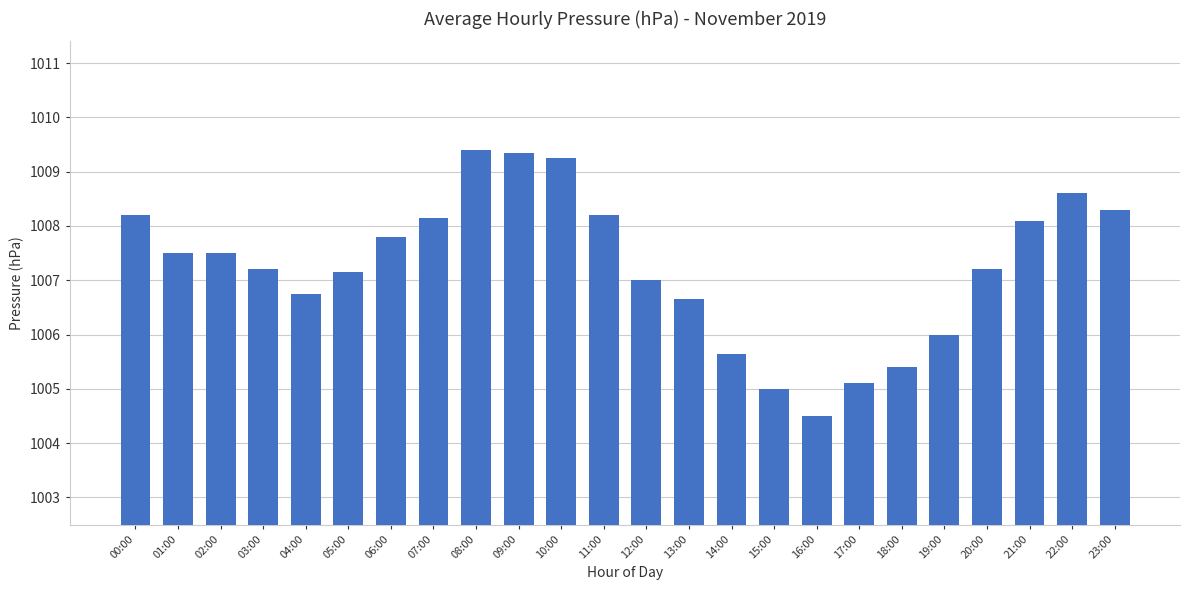

Read the value at 19:00.

1006.0